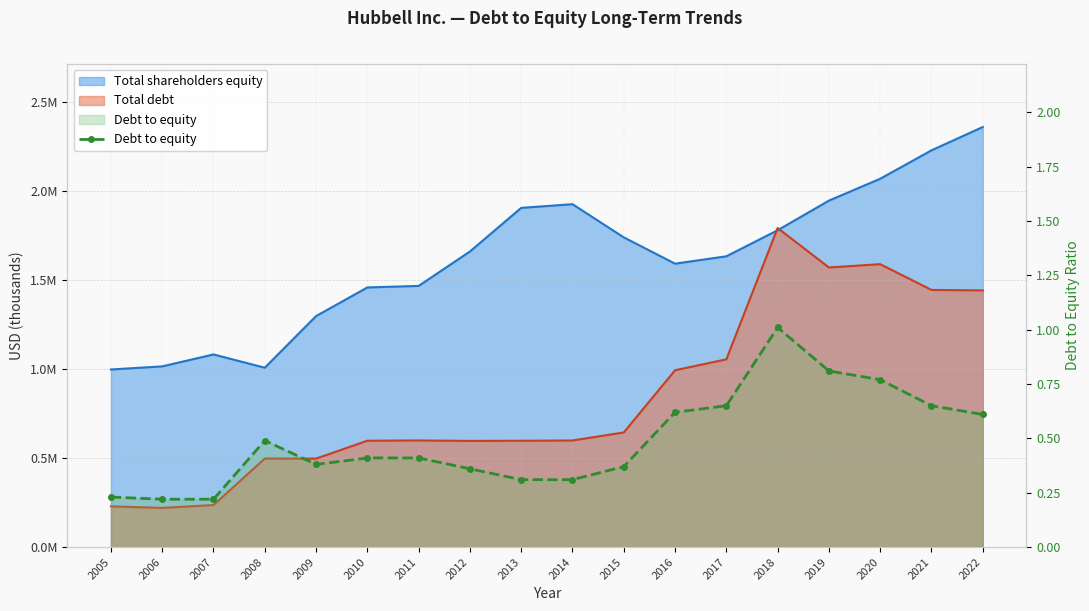

List the labels in order of value, smallest first.

2006, 2007, 2005, 2013, 2014, 2012, 2015, 2009, 2010, 2011, 2008, 2022, 2016, 2017, 2021, 2020, 2019, 2018